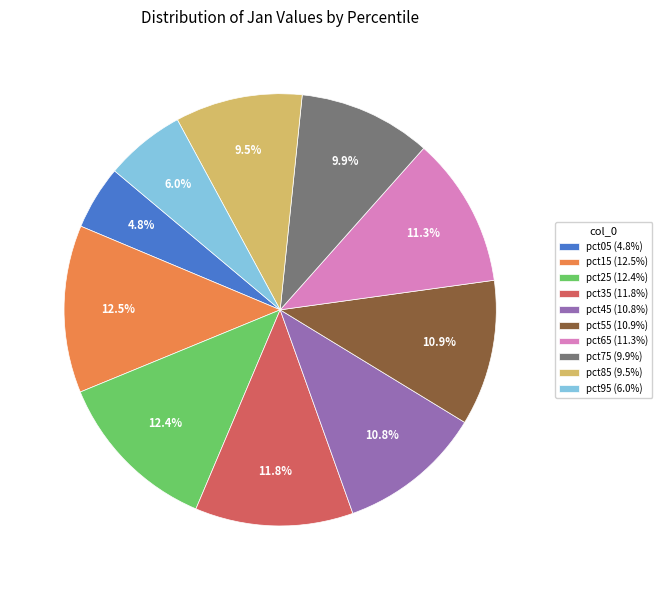

What is the smallest slice in the pie chart?

pct05